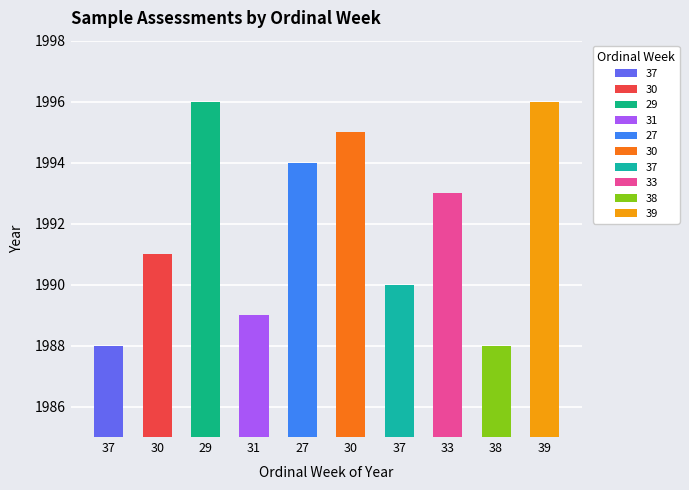

Where does the data first go above 1993?

29